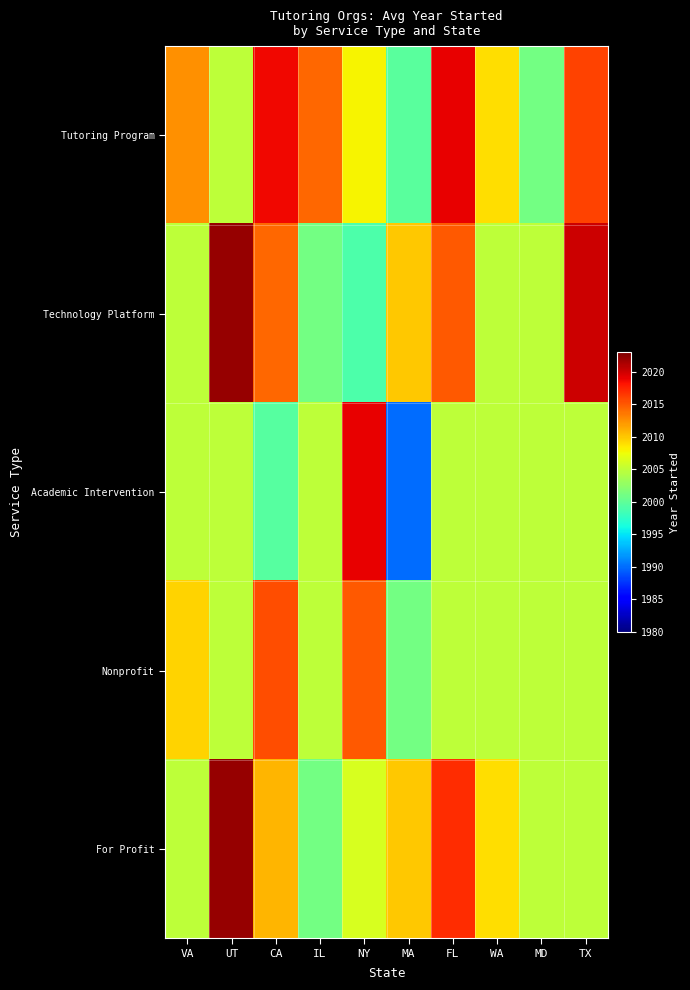

Count the number of categories in the chart.

10